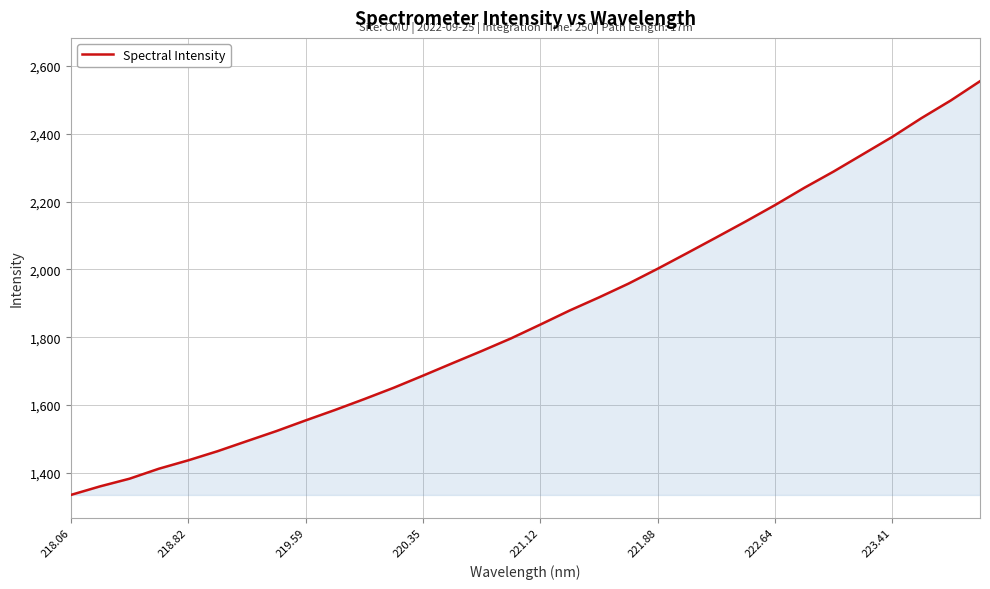

Does the chart have visible grid lines?

Yes